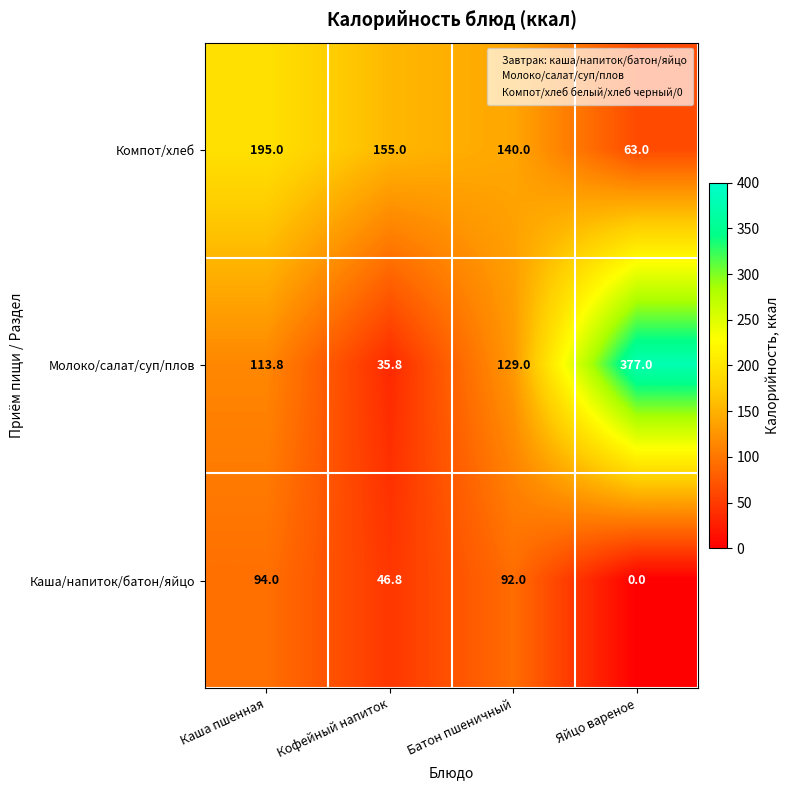

Which category has the highest value across all series?

Яйцо вареное